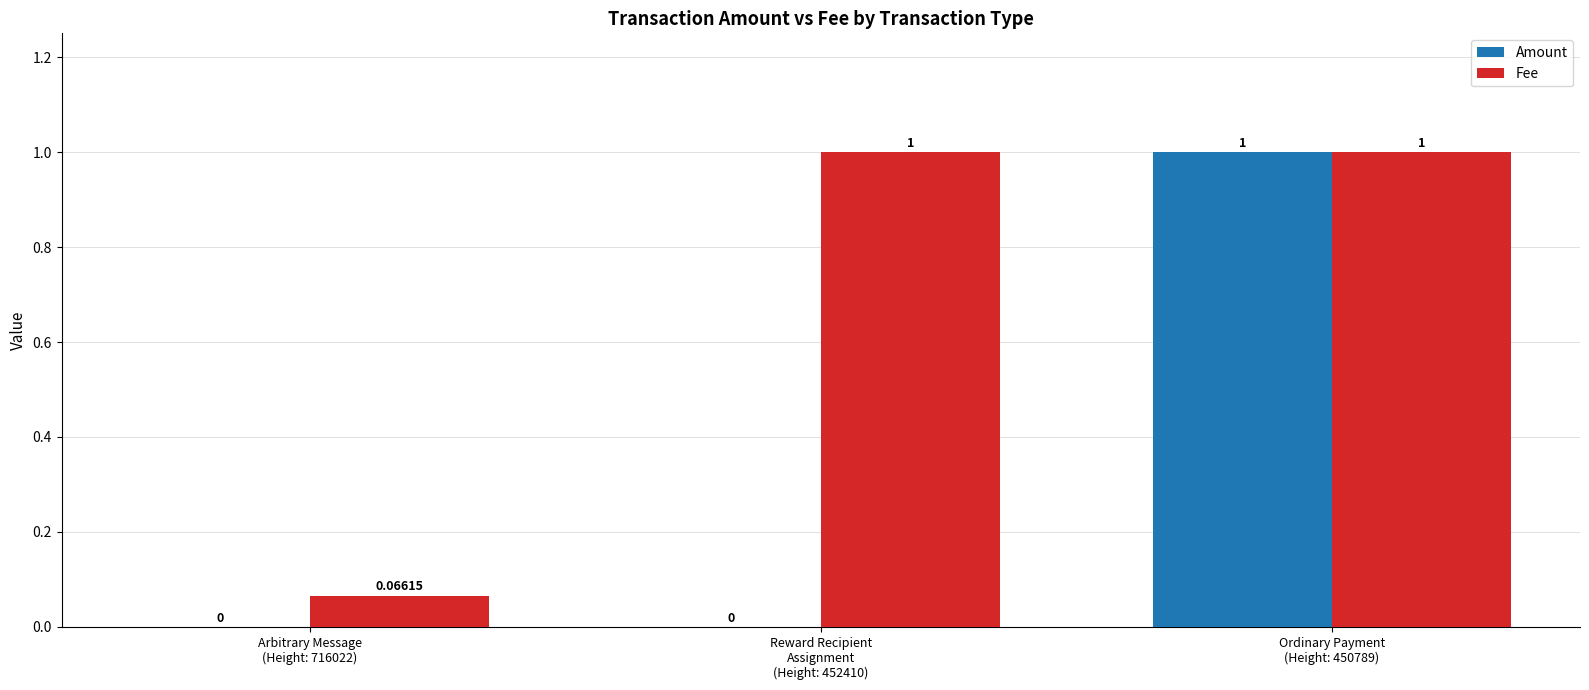

Which series has the largest total across all categories?

Fee